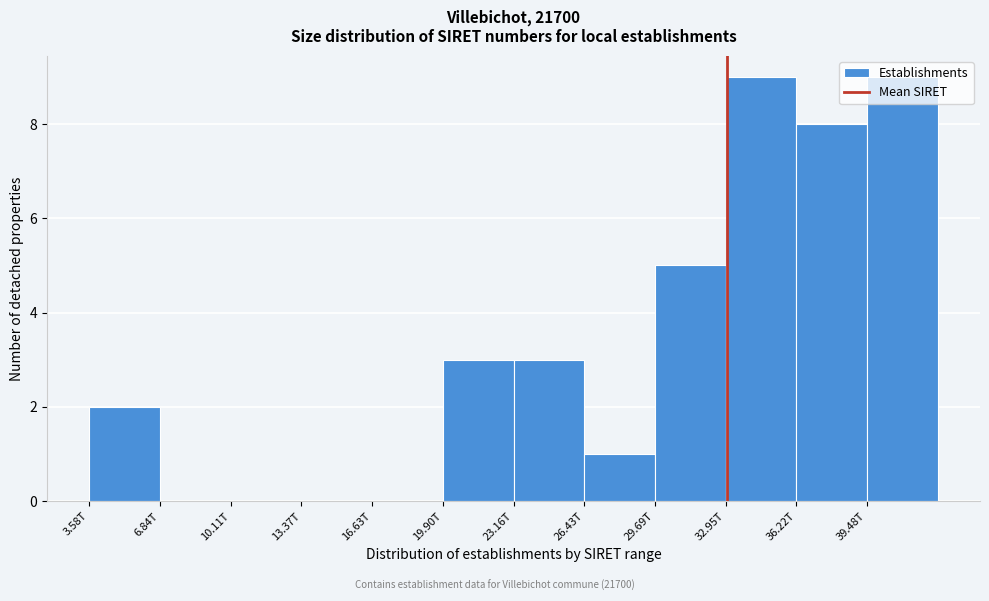

What is the greatest value displayed?

9